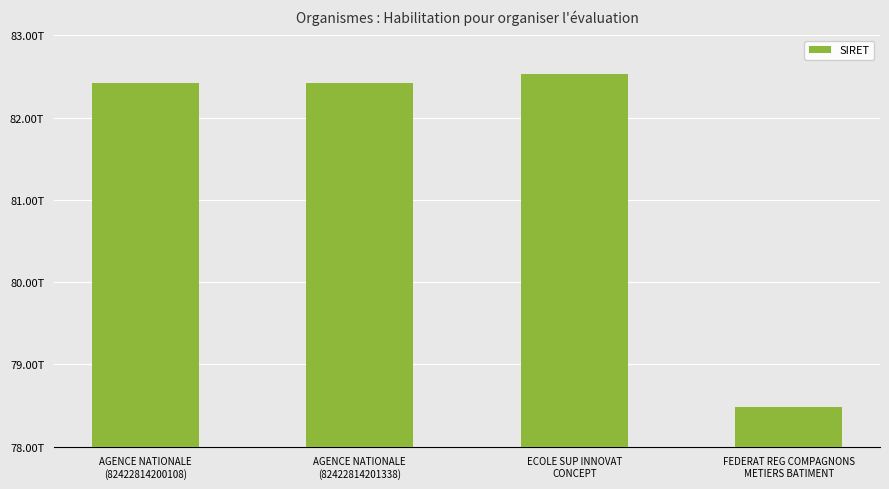

What is the greatest value displayed?

82530070000028